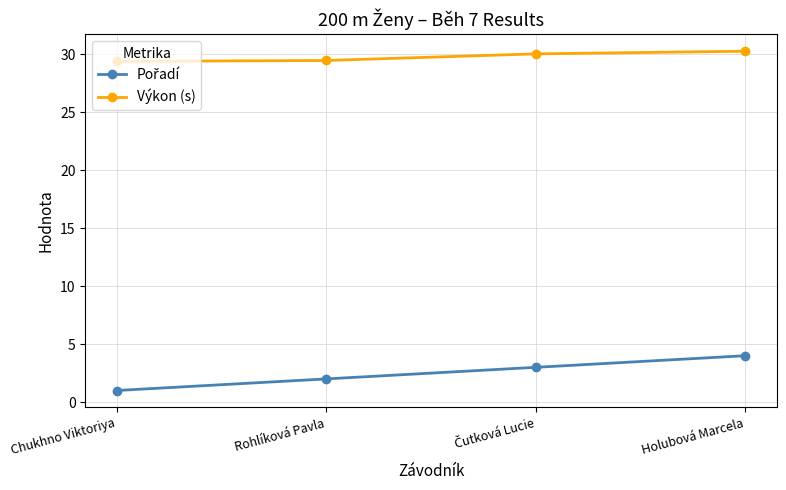

What is the difference between the highest and lowest values at Chukhno Viktoriya?

28.4